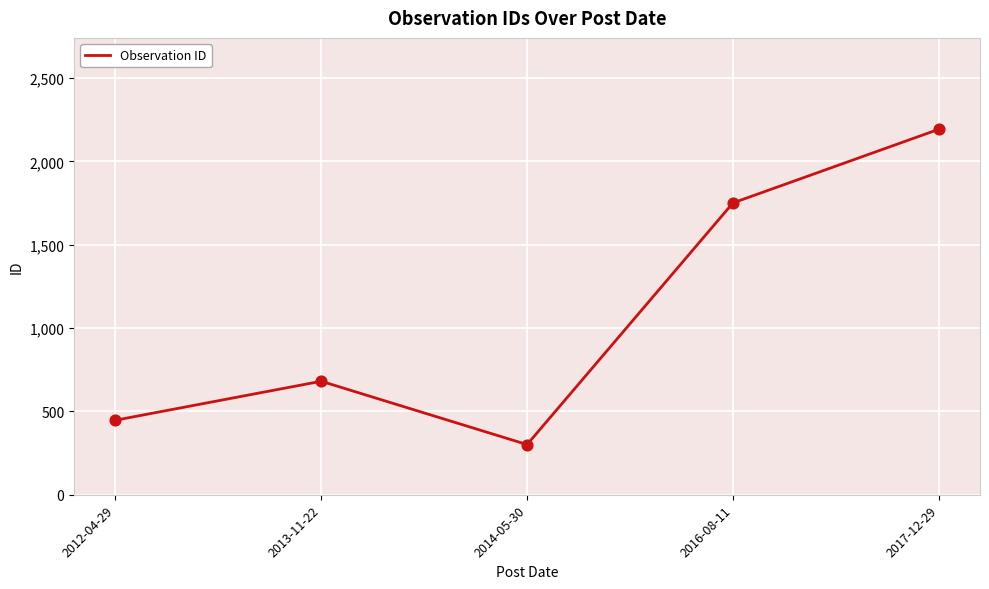

Approximately how many times larger is the value at 2012-04-29 compared to 2013-11-22?

0.7